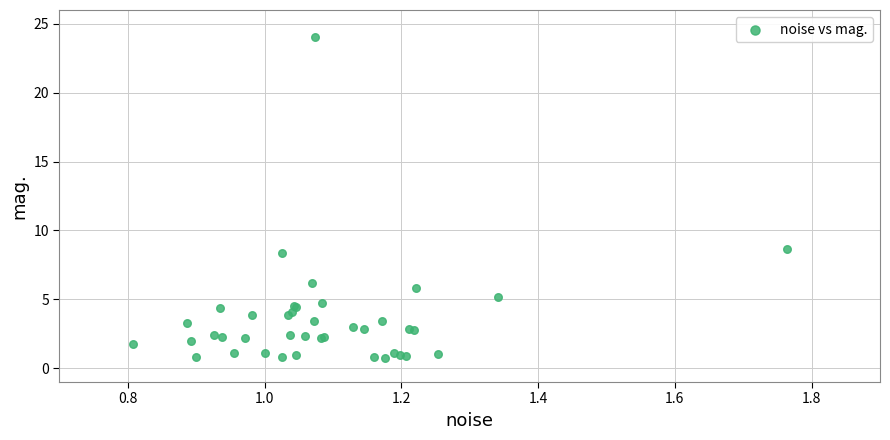

What Y value in the scatter plot is closest to 12?

8.7